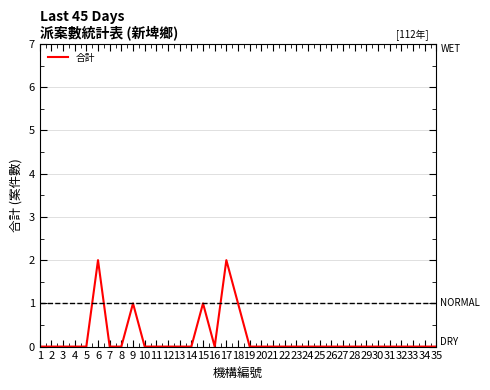

The value at 32 is 0. True or false?

True